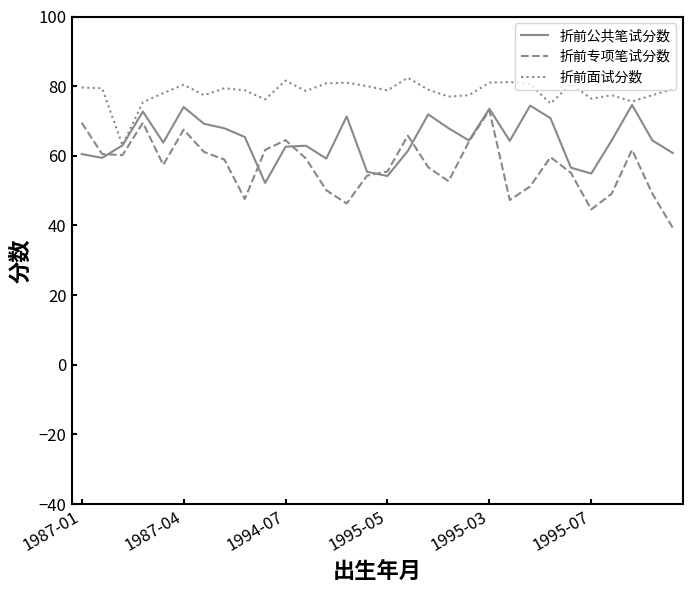

What is the greatest value displayed?

82.4